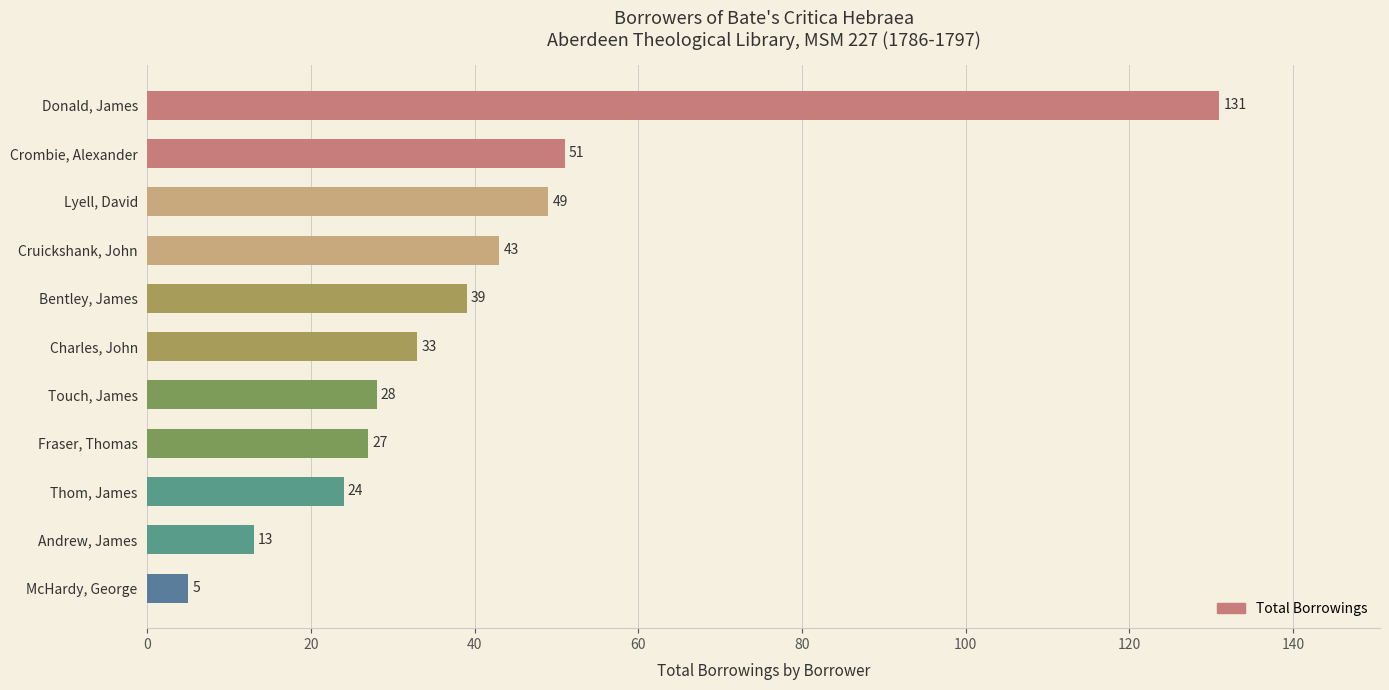

The chart shows a value of 39 at Bentley, James. True or false?

True